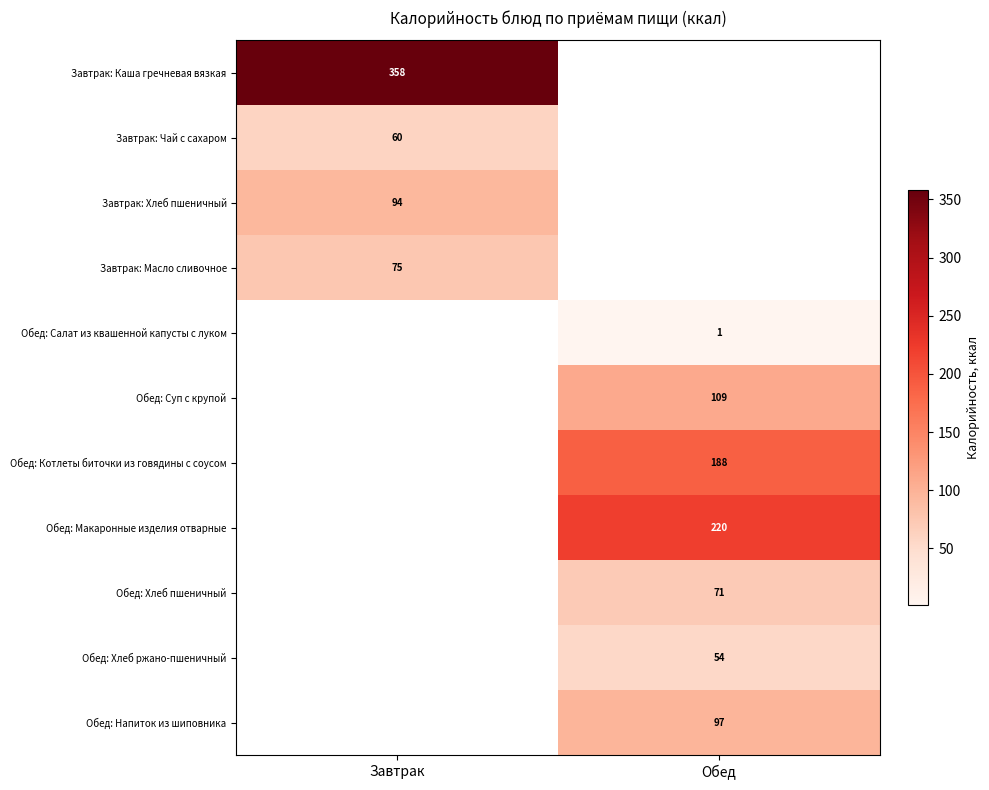

At how many categories does at least one series exceed 242?

1